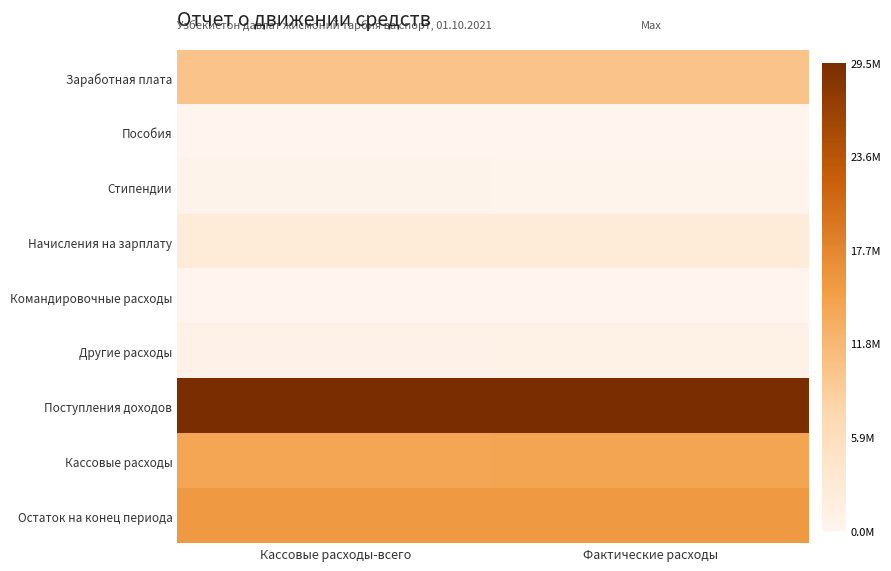

At how many categories does at least one series exceed 15956646?

2